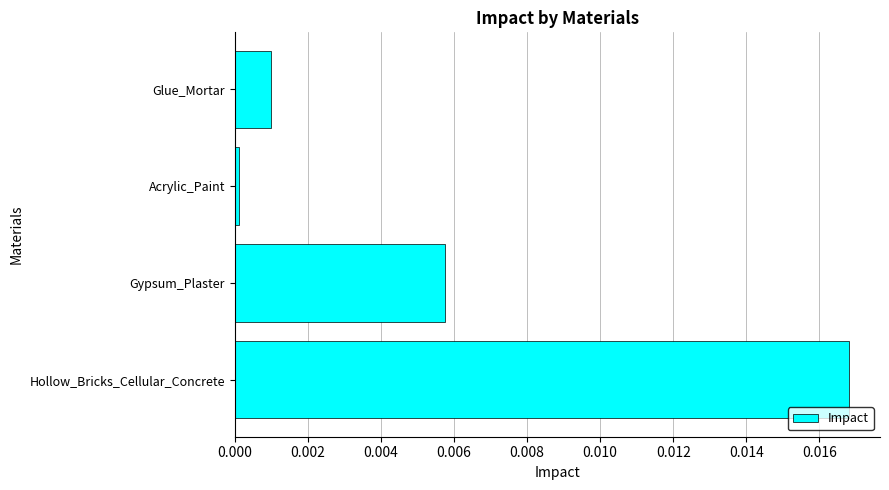

List the labels in order of value, smallest first.

Acrylic_Paint, Glue_Mortar, Gypsum_Plaster, Hollow_Bricks_Cellular_Concrete